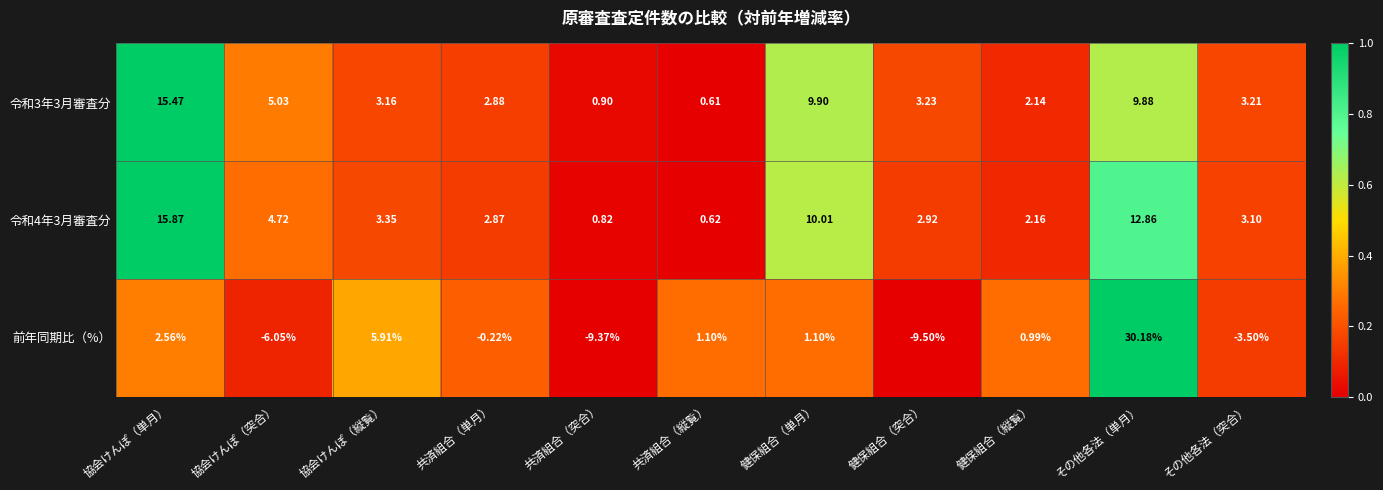

At which category is the sum across all series the highest?

その他各法（単月）